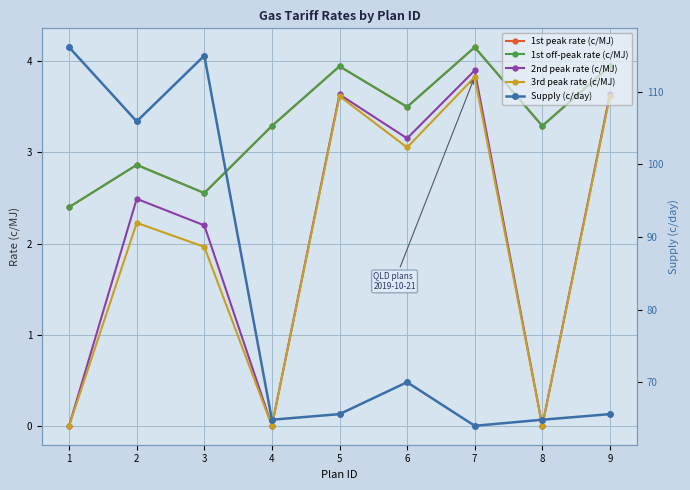

What is the difference between the second highest and minimum values in the 1st off-peak rate (c/MJ) series?

1.5